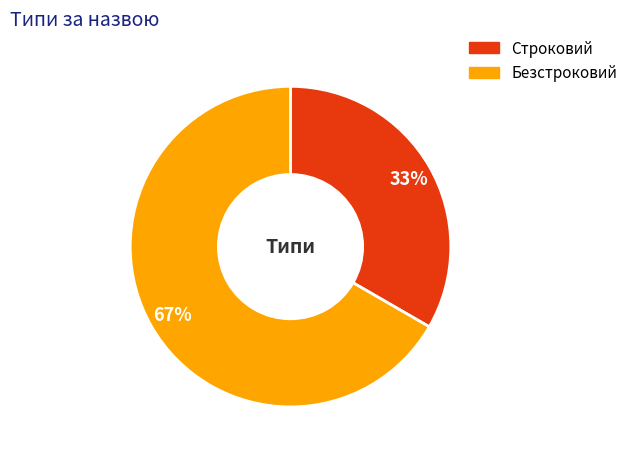

What is the smallest slice in the pie chart?

Строковий